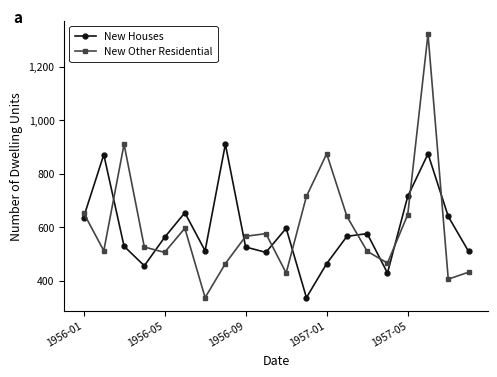

What is the value of the New Other Residential point at the 15th from the left?

510